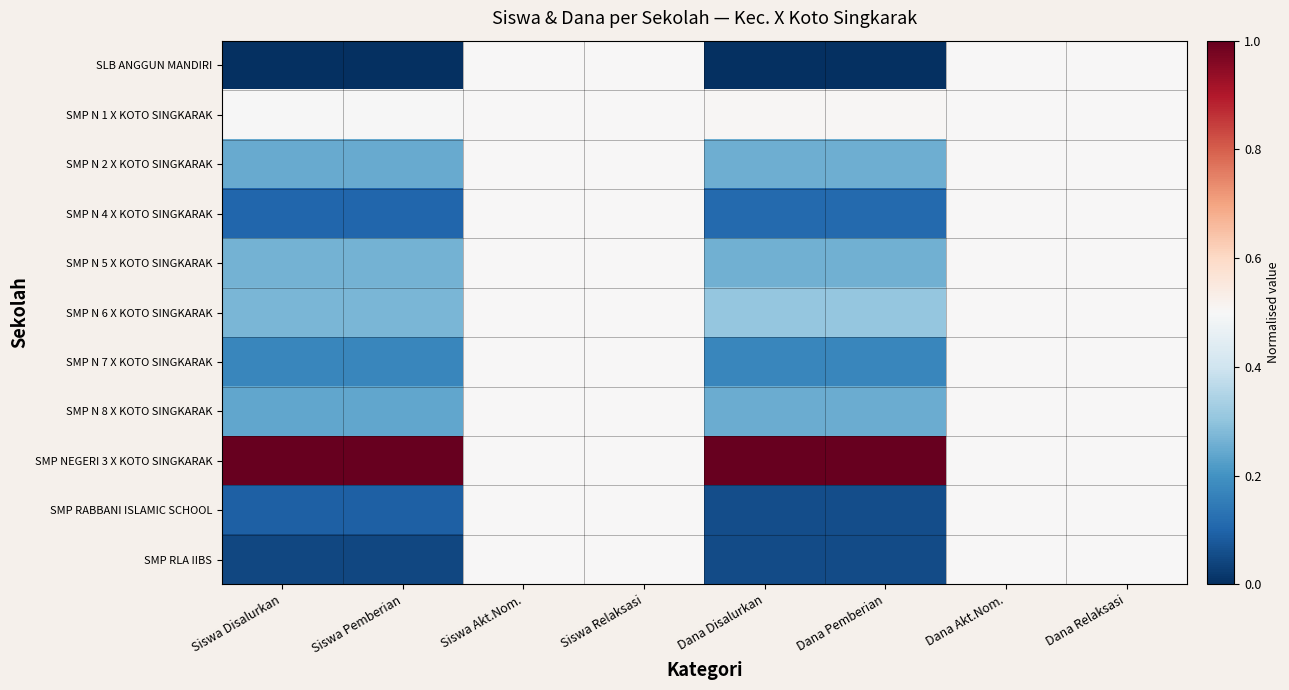

Reading left to right, extract all data points from this chart.

SLB ANGGUN MANDIRI: Siswa Disalurkan=0.0	Siswa Pemberian=0.0	Siswa Akt.Nom.=0.5	Siswa Relaksasi=0.5	Dana Disalurkan=0.0	Dana Pemberian=0.0	Dana Akt.Nom.=0.5	Dana Relaksasi=0.5
SMP N 1 X KOTO SINGKARAK: Siswa Disalurkan=0.5	Siswa Pemberian=0.5	Siswa Akt.Nom.=0.5	Siswa Relaksasi=0.5	Dana Disalurkan=0.5	Dana Pemberian=0.5	Dana Akt.Nom.=0.5	Dana Relaksasi=0.5
SMP N 2 X KOTO SINGKARAK: Siswa Disalurkan=0.2	Siswa Pemberian=0.2	Siswa Akt.Nom.=0.5	Siswa Relaksasi=0.5	Dana Disalurkan=0.3	Dana Pemberian=0.3	Dana Akt.Nom.=0.5	Dana Relaksasi=0.5
SMP N 4 X KOTO SINGKARAK: Siswa Disalurkan=0.1	Siswa Pemberian=0.1	Siswa Akt.Nom.=0.5	Siswa Relaksasi=0.5	Dana Disalurkan=0.1	Dana Pemberian=0.1	Dana Akt.Nom.=0.5	Dana Relaksasi=0.5
SMP N 5 X KOTO SINGKARAK: Siswa Disalurkan=0.3	Siswa Pemberian=0.3	Siswa Akt.Nom.=0.5	Siswa Relaksasi=0.5	Dana Disalurkan=0.3	Dana Pemberian=0.3	Dana Akt.Nom.=0.5	Dana Relaksasi=0.5
SMP N 6 X KOTO SINGKARAK: Siswa Disalurkan=0.3	Siswa Pemberian=0.3	Siswa Akt.Nom.=0.5	Siswa Relaksasi=0.5	Dana Disalurkan=0.3	Dana Pemberian=0.3	Dana Akt.Nom.=0.5	Dana Relaksasi=0.5
SMP N 7 X KOTO SINGKARAK: Siswa Disalurkan=0.2	Siswa Pemberian=0.2	Siswa Akt.Nom.=0.5	Siswa Relaksasi=0.5	Dana Disalurkan=0.2	Dana Pemberian=0.2	Dana Akt.Nom.=0.5	Dana Relaksasi=0.5
SMP N 8 X KOTO SINGKARAK: Siswa Disalurkan=0.2	Siswa Pemberian=0.2	Siswa Akt.Nom.=0.5	Siswa Relaksasi=0.5	Dana Disalurkan=0.3	Dana Pemberian=0.3	Dana Akt.Nom.=0.5	Dana Relaksasi=0.5
SMP NEGERI 3 X KOTO SINGKARAK: Siswa Disalurkan=1.0	Siswa Pemberian=1.0	Siswa Akt.Nom.=0.5	Siswa Relaksasi=0.5	Dana Disalurkan=1.0	Dana Pemberian=1.0	Dana Akt.Nom.=0.5	Dana Relaksasi=0.5
SMP RABBANI ISLAMIC SCHOOL: Siswa Disalurkan=0.1	Siswa Pemberian=0.1	Siswa Akt.Nom.=0.5	Siswa Relaksasi=0.5	Dana Disalurkan=0.1	Dana Pemberian=0.1	Dana Akt.Nom.=0.5	Dana Relaksasi=0.5
SMP RLA IIBS: Siswa Disalurkan=0.0	Siswa Pemberian=0.0	Siswa Akt.Nom.=0.5	Siswa Relaksasi=0.5	Dana Disalurkan=0.1	Dana Pemberian=0.1	Dana Akt.Nom.=0.5	Dana Relaksasi=0.5